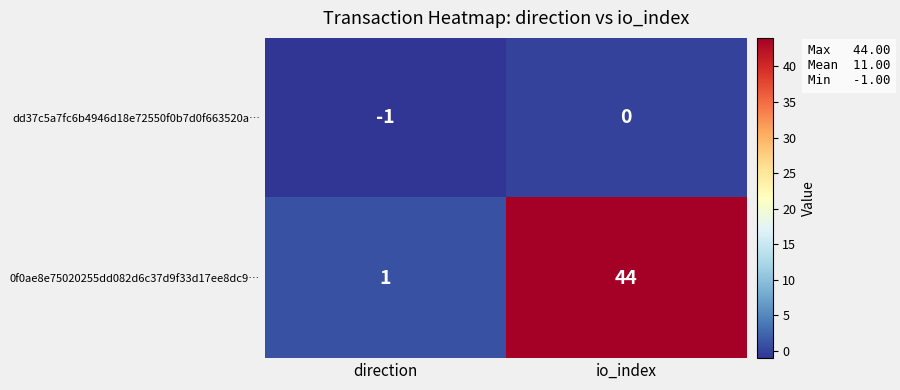

What is the difference between the maximum and minimum values in the 0f0ae8e75020255dd082d6c37d9f33d17ee8dc9… series?

43